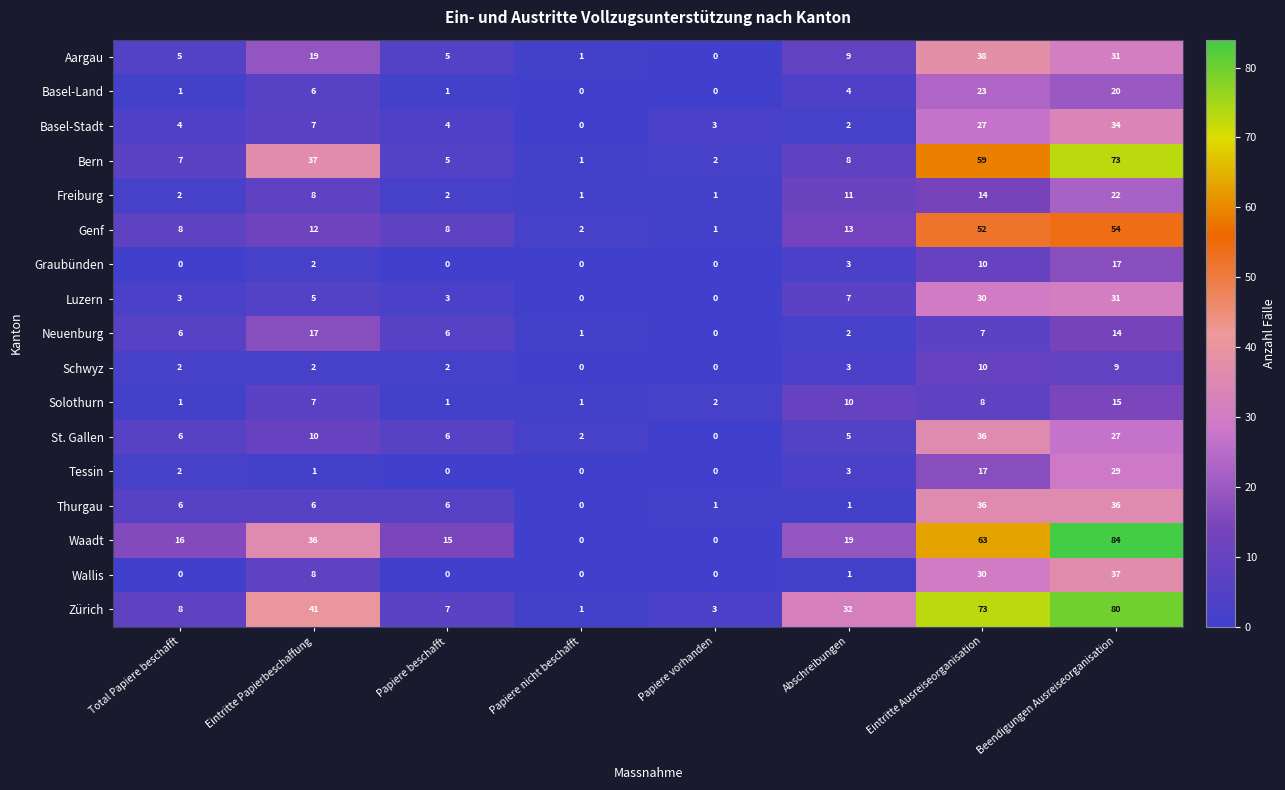

True or false: Thurgau has a value of 25 at Eintritte Ausreiseorganisation.

False